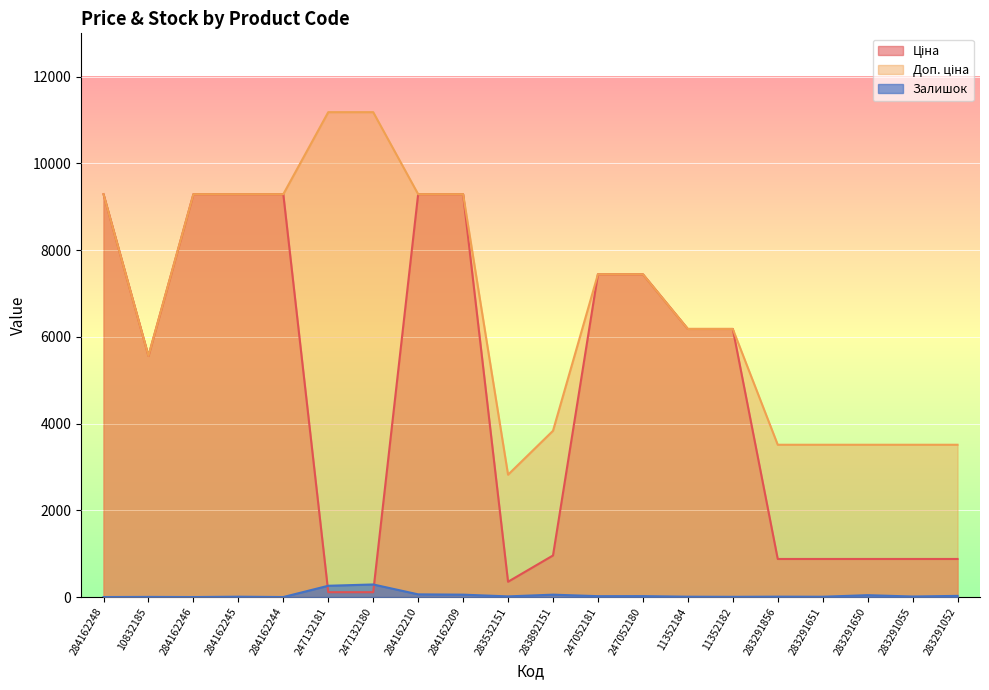

Reading left to right, what are all the values shown in this chart?

Ціна: 9290.5	5560.3	9290.5	9290.5	9290.5	111.8	111.8	9290.5	9290.5	352.6	958.4	7444.6	7444.6	6182.6	6182.6	878.0	878.0	878.0	878.0	878.0
Доп. ціна: 9290.5	5560.3	9290.5	9290.5	9290.5	11182.0	11182.0	9290.5	9290.5	2821.2	3833.8	7444.6	7444.6	6182.6	6182.6	3511.9	3511.9	3511.9	3511.9	3511.9
Залишок: 0.0	3.0	0.0	8.0	0.0	260.0	290.0	62.0	55.0	15.0	55.0	20.0	21.0	8.0	5.0	9.0	7.0	43.0	12.0	27.0